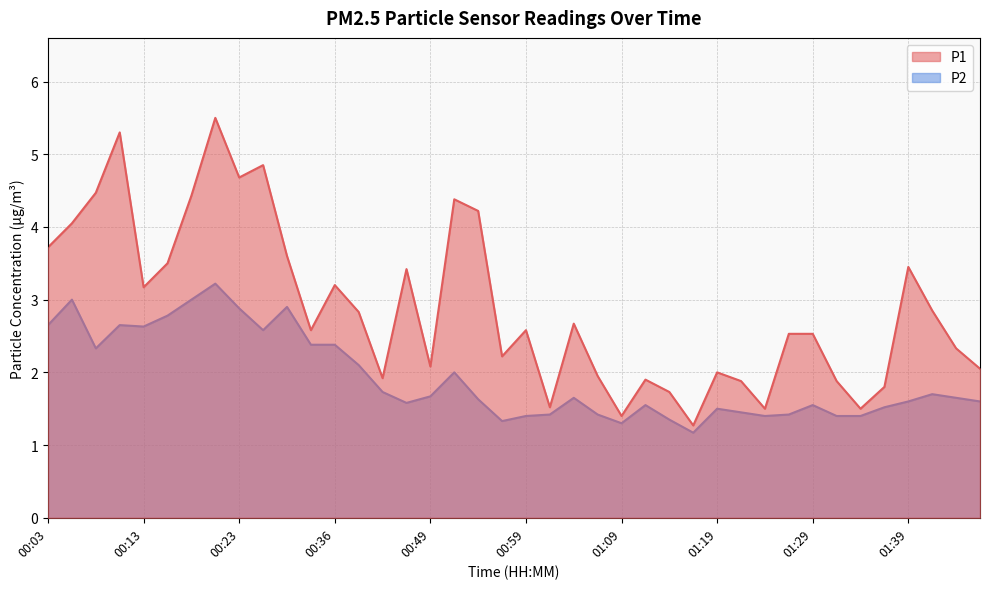

What is the label of the 5th point from the left?

00:13